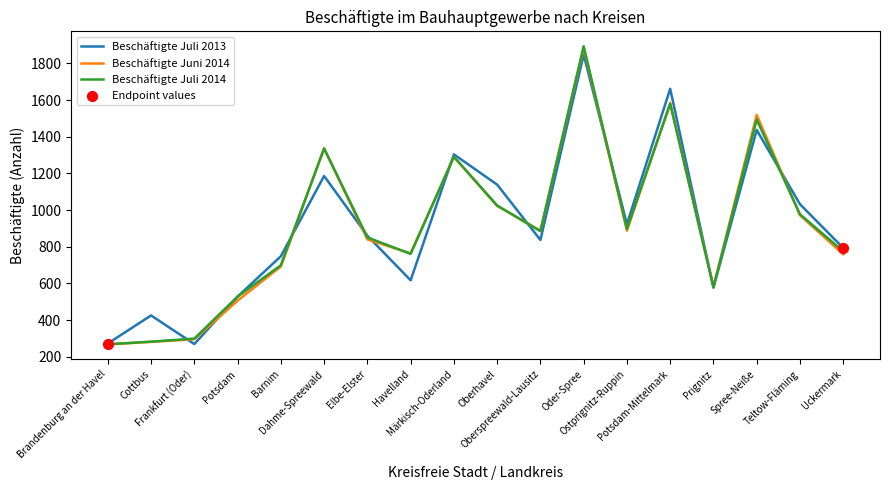

What is the total value across all series at Teltow-Fläming?

2981